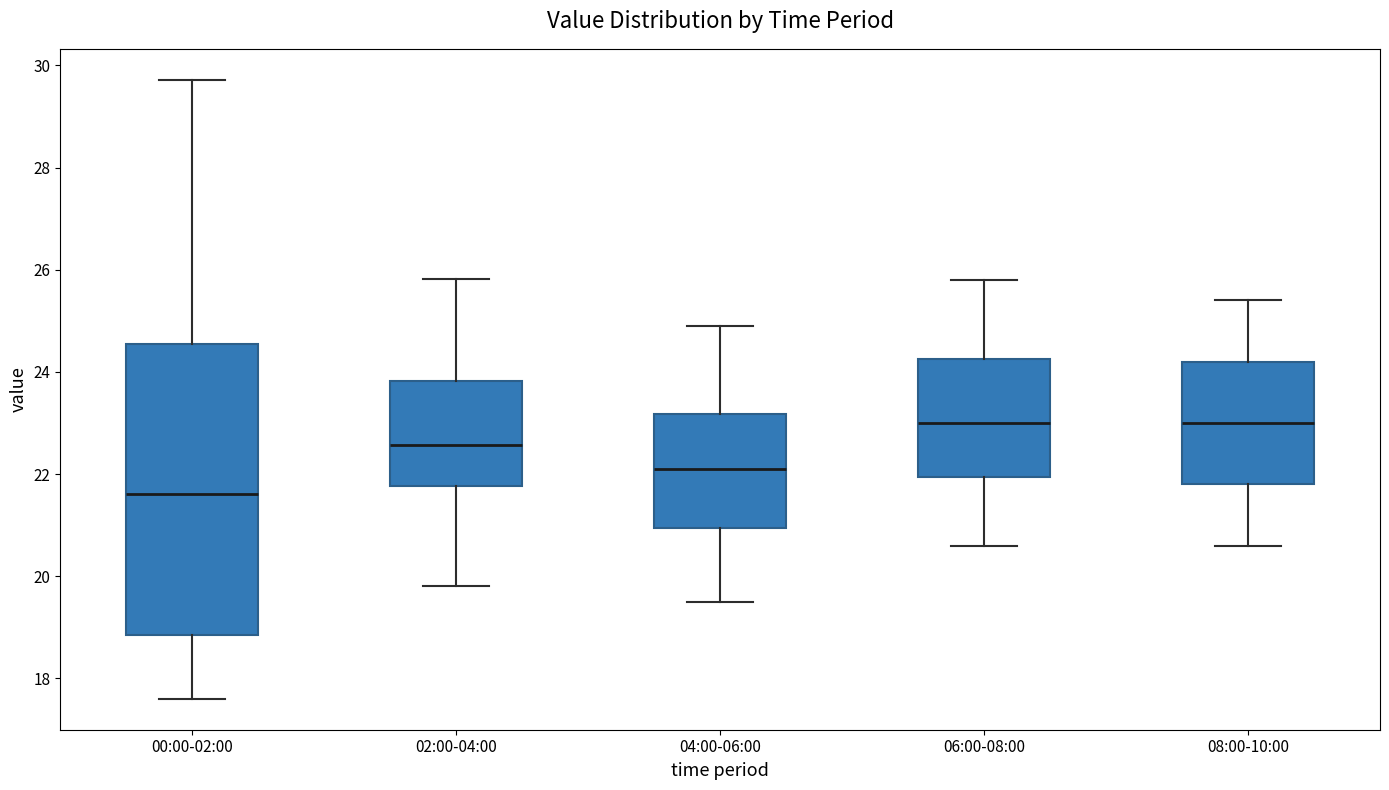

Which box is the tallest, from its lower edge to its upper edge?

00:00-02:00